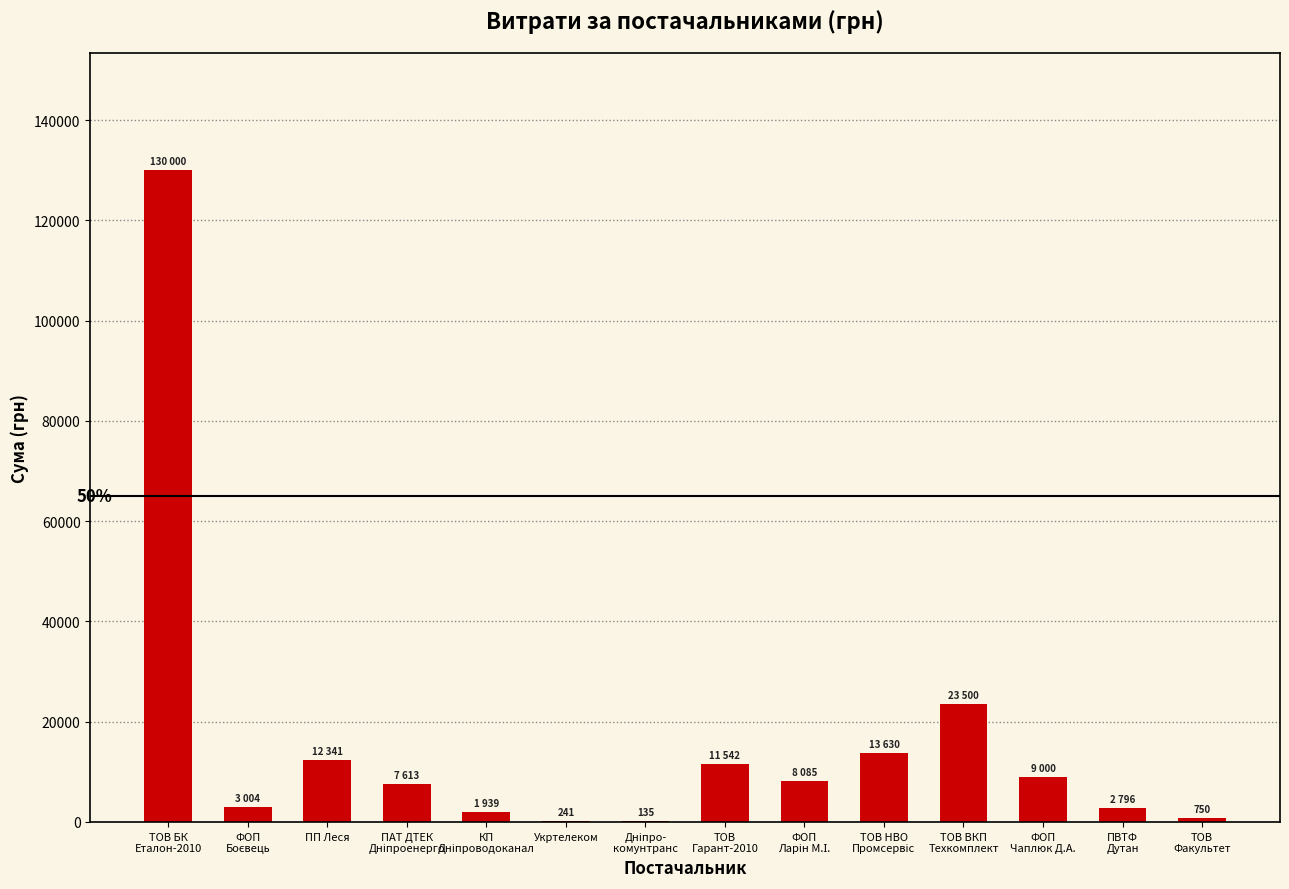

Which category has the highest value across all series?

ТОВ БК
Еталон-2010